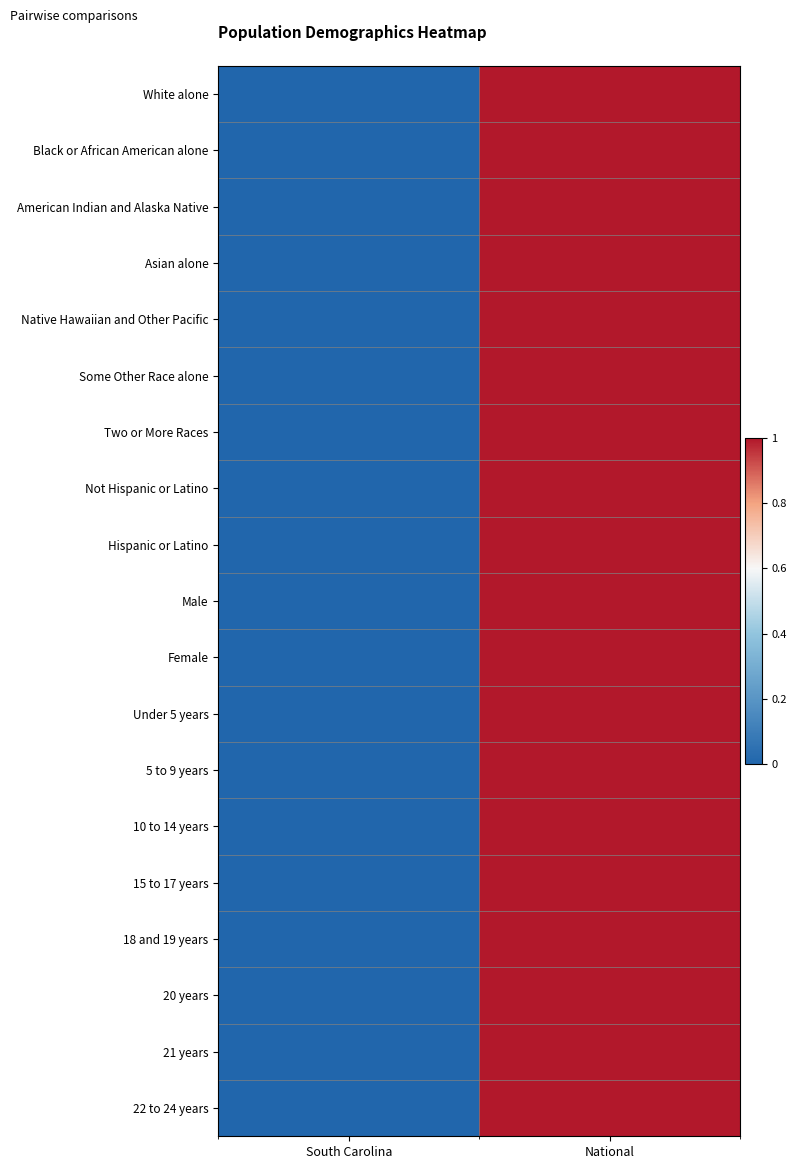

At National, list the series in order from smallest to largest.

Native Hawaiian and Other Pacific, 20 years, 21 years, American Indian and Alaska Native, Two or More Races, Under 5 years, 5 to 9 years, 10 to 14 years, 18 and 19 years, Asian alone, 15 to 17 years, 22 to 24 years, White alone, Black or African American alone, Some Other Race alone, Not Hispanic or Latino, Hispanic or Latino, Male, Female